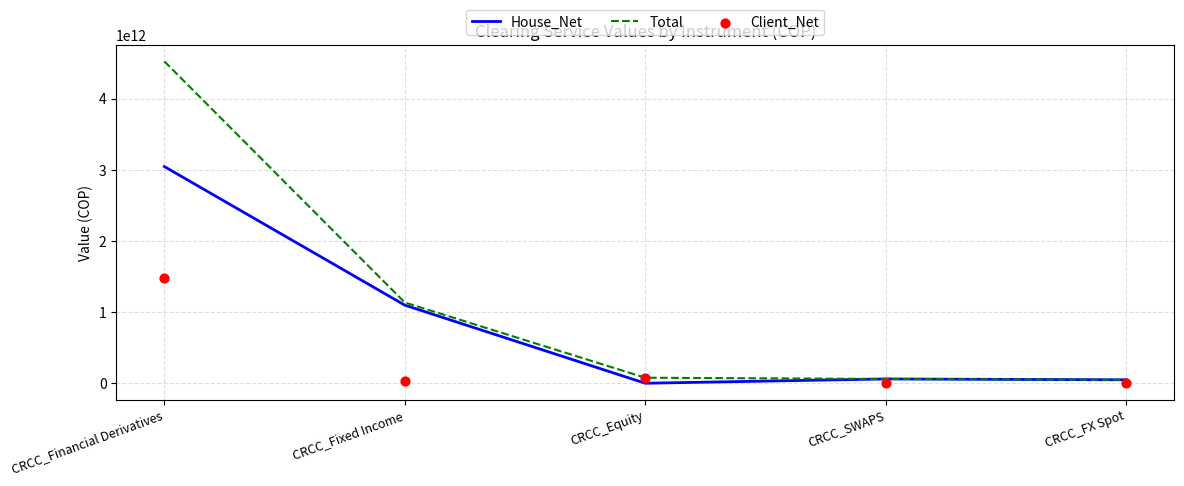

At how many categories does at least one series exceed 2737490359309?

1